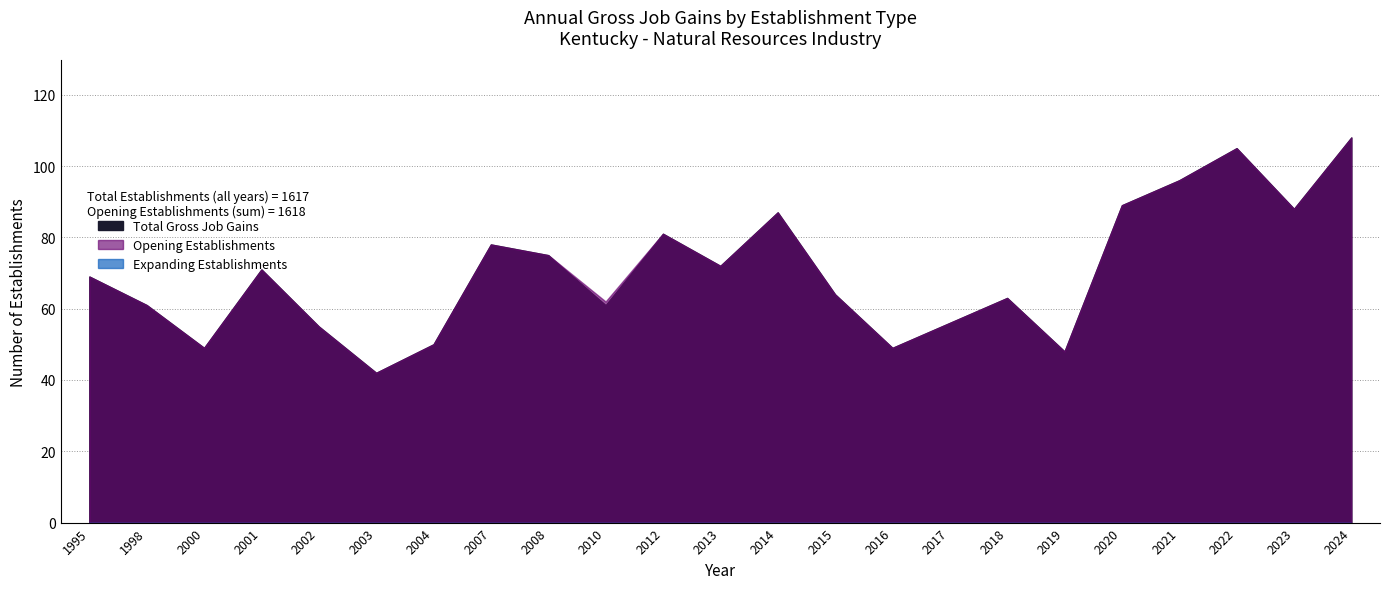

List the series in order of their peak value, highest first.

Total Gross Job Gains, Opening Establishments, Expanding Establishments